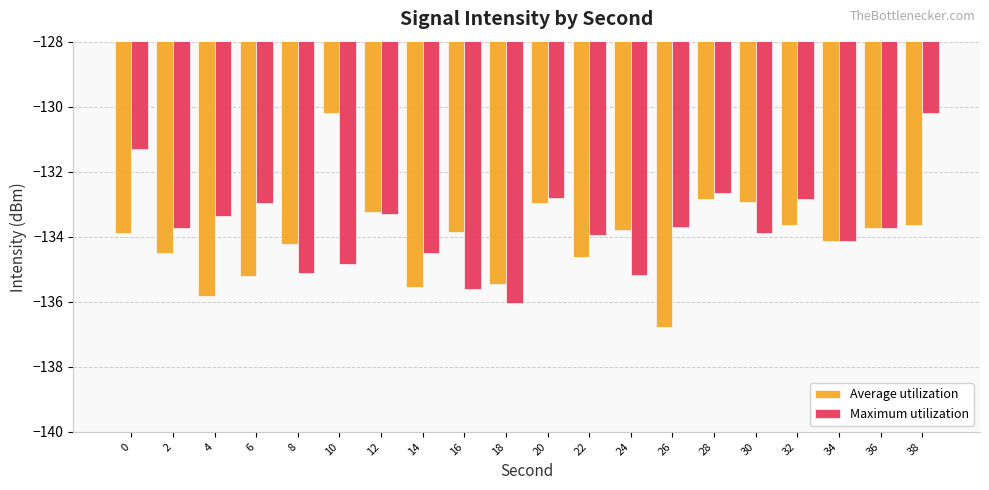

Is the value of Average utilization at 6 greater than the value of Maximum utilization at 4?

No